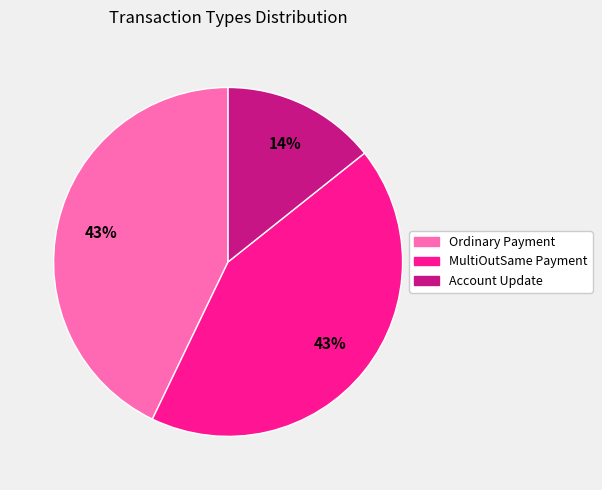

Does any single category account for the majority?

No